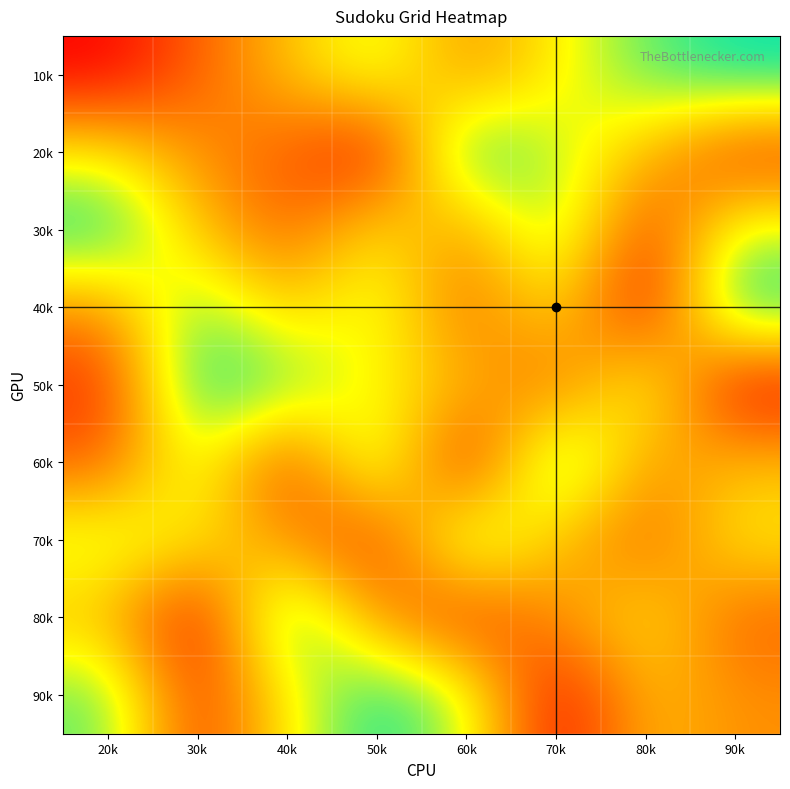

Reading left to right, transcribe all the data shown in this chart.

10k: 20k=1	30k=3	40k=5	50k=7	60k=4	70k=6	80k=8	90k=9
20k: 20k=6	30k=4	40k=3	50k=1	60k=9	70k=7	80k=5	90k=2
30k: 20k=9	30k=5	40k=3	50k=6	60k=4	70k=8	80k=2	90k=7
40k: 20k=4	30k=8	40k=5	50k=7	60k=3	70k=6	80k=1	90k=9
50k: 20k=2	30k=9	40k=8	50k=6	60k=5	70k=3	80k=7	90k=1
60k: 20k=3	30k=7	40k=2	50k=8	60k=1	70k=9	80k=4	90k=5
70k: 20k=7	30k=6	40k=4	50k=2	60k=8	70k=5	80k=3	90k=6
80k: 20k=5	30k=1	40k=9	50k=4	60k=2	70k=4	80k=6	90k=3
90k: 20k=8	30k=2	40k=6	50k=9	60k=7	70k=1	80k=5	90k=4